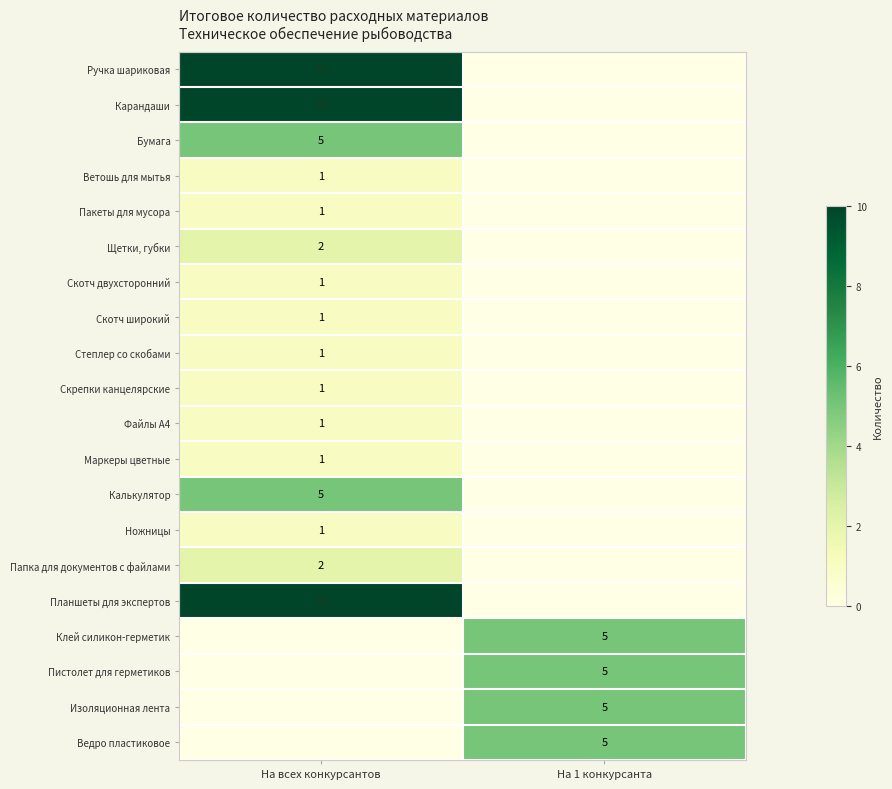

The value of Клей силикон-герметик at На 1 конкурсанта is 7. True or false?

False